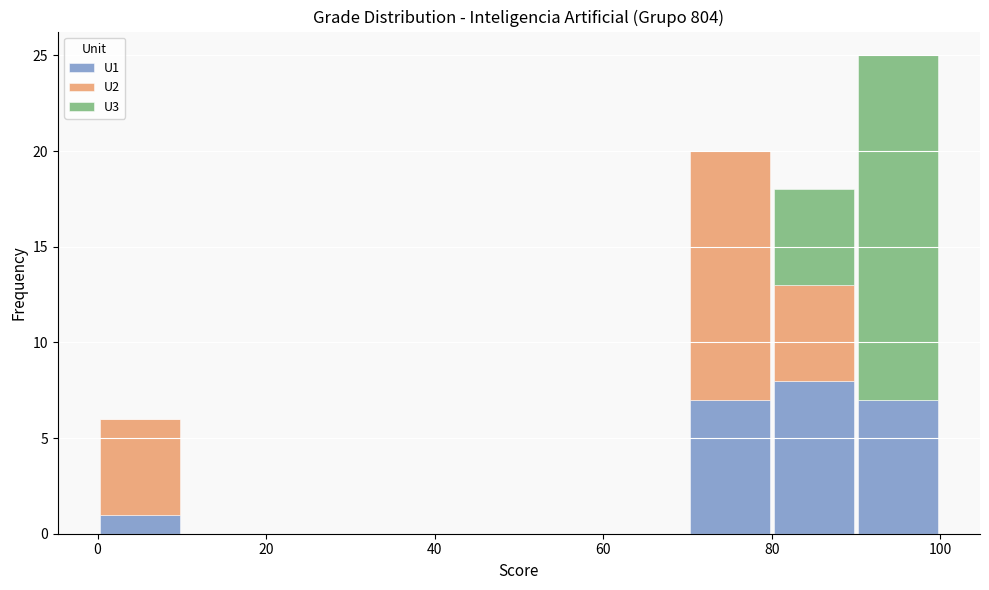

Reading left to right, transcribe this chart: for each stacked bar, give the range it covers on the x-axis and its total height. The values are not printed on the chart, so give them approximately, as read against the axis.

0 to 10: 6
10 to 20: 0
20 to 30: 0
30 to 40: 0
40 to 50: 0
50 to 60: 0
60 to 70: 0
70 to 80: 20
80 to 90: 18
90 to 100: 25